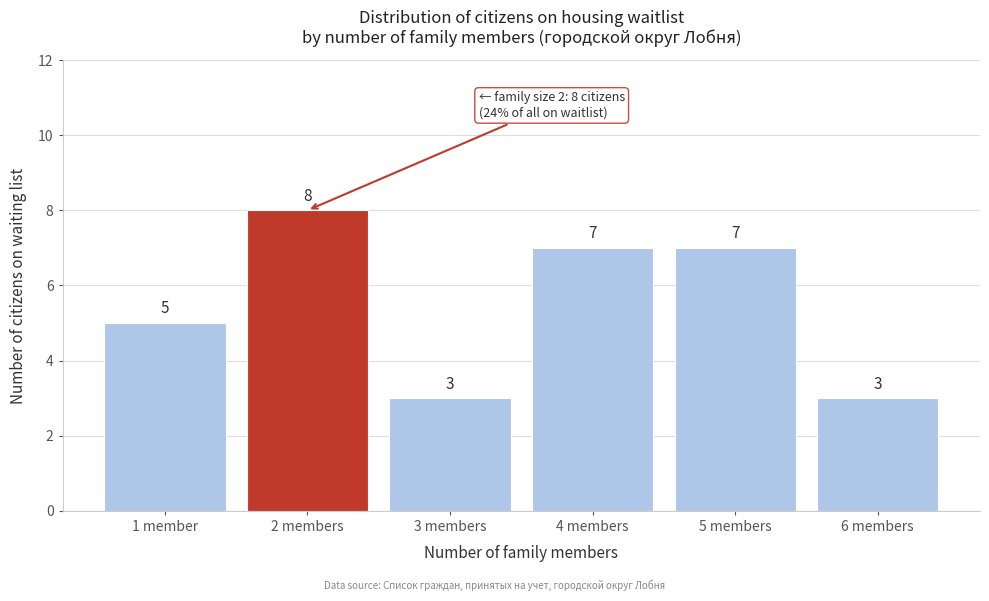

Reading left to right, transcribe all the data shown in this chart.

1 member=5	2 members=8	3 members=3	4 members=7	5 members=7	6 members=3